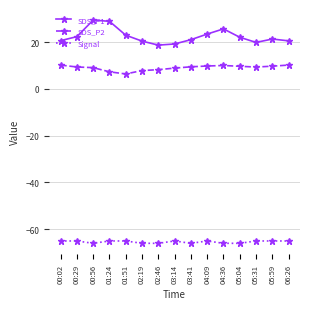

True or false: SDS_P1 has a value of 19.2 at 03:14.

True